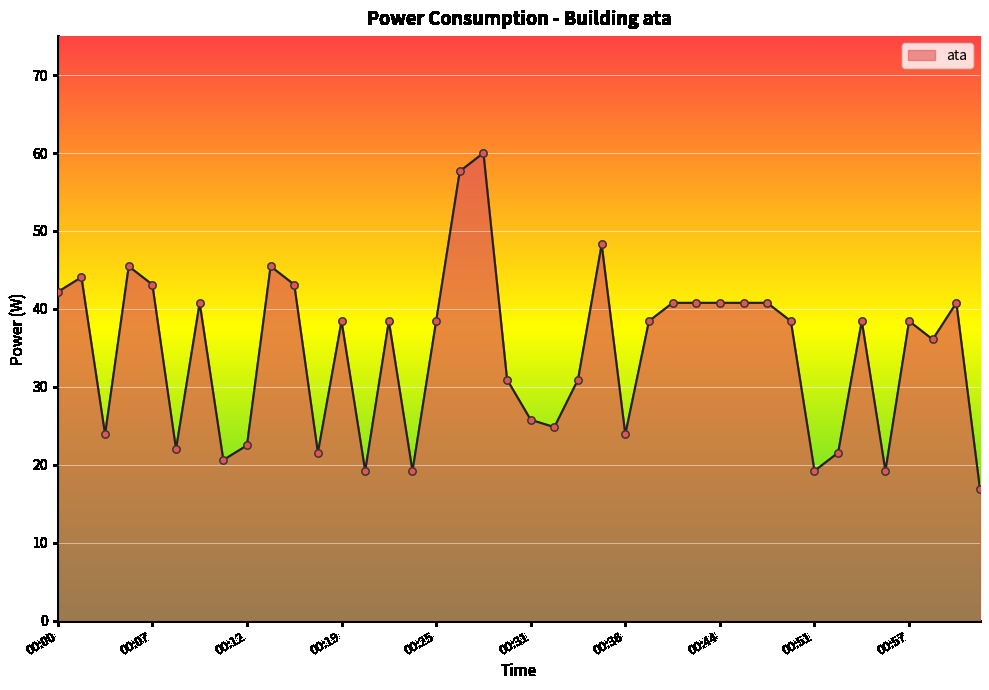

What is the greatest value displayed?

60.0